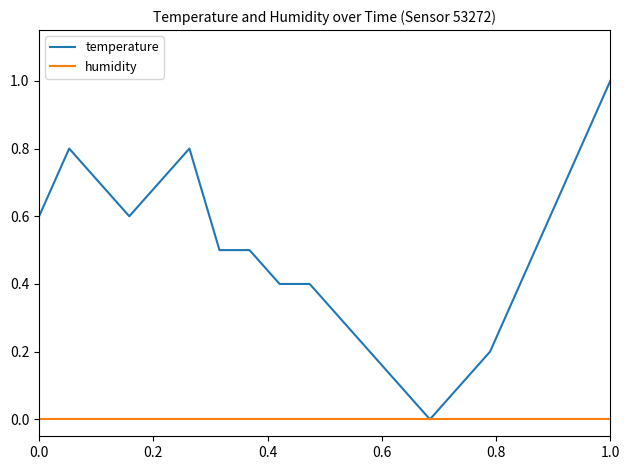

Which series has the largest total across all categories?

temperature